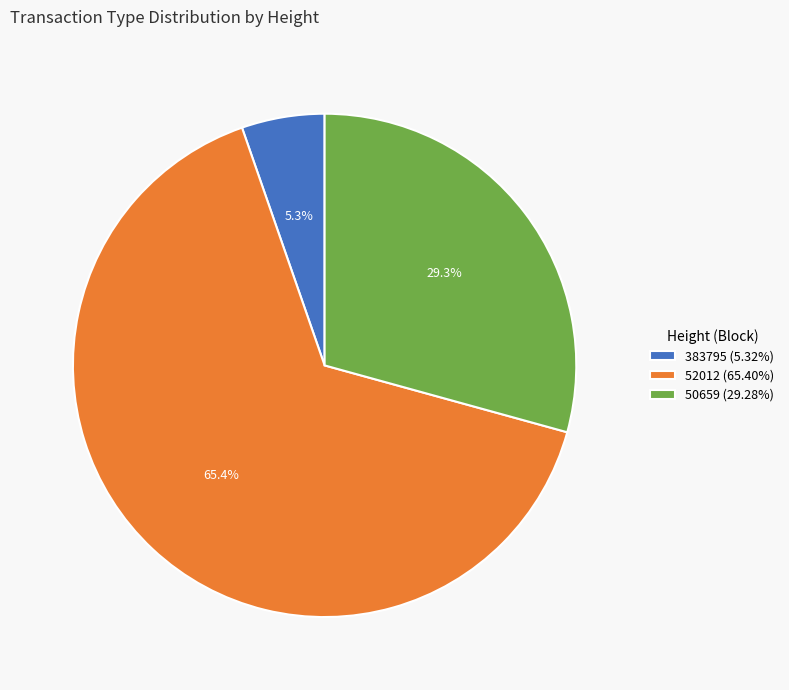

The 52012 slice represents 65% of the pie. True or false?

True